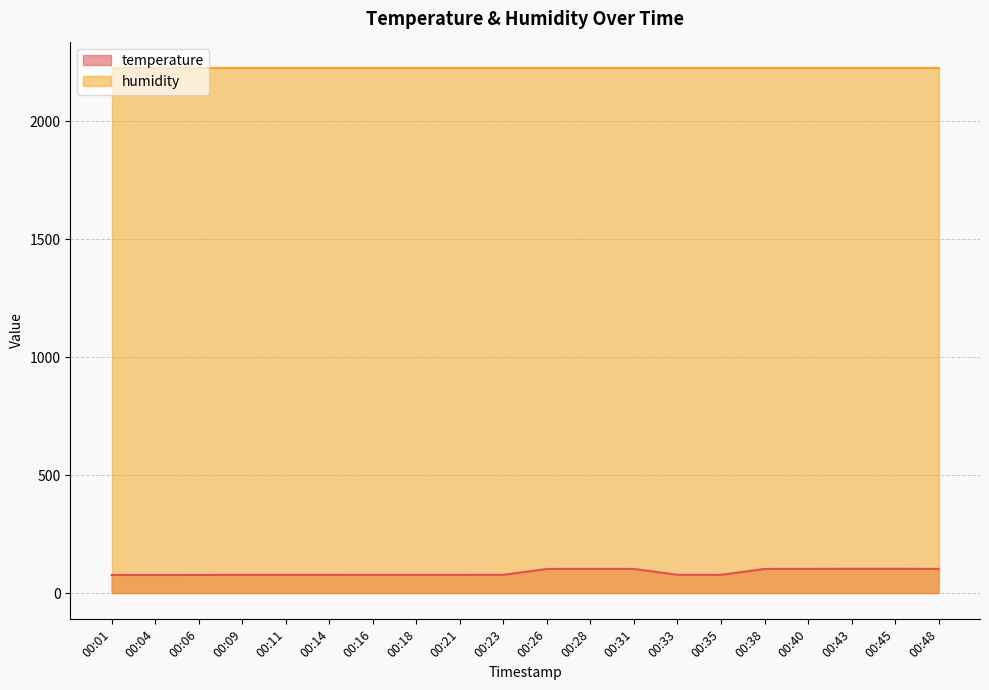

What is the approximate value at 00:04?

76.8